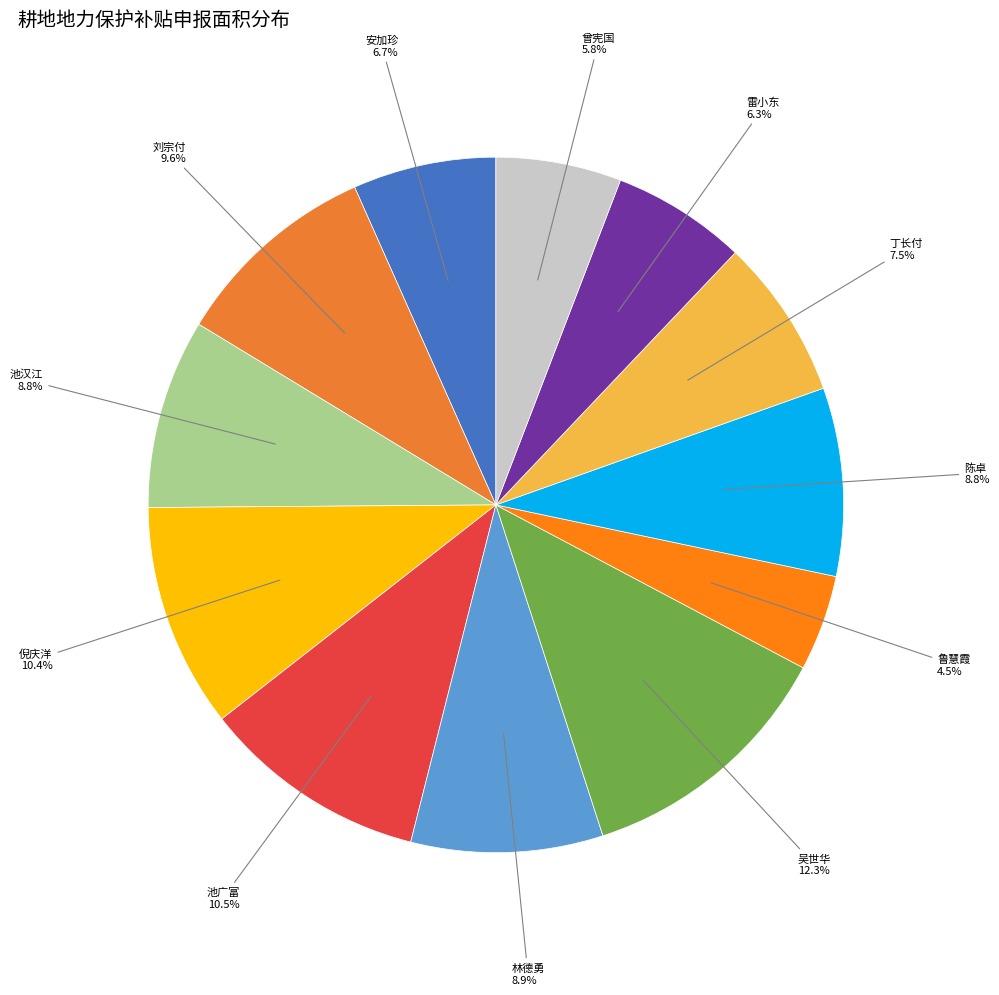

How many segments does this pie chart have?

12